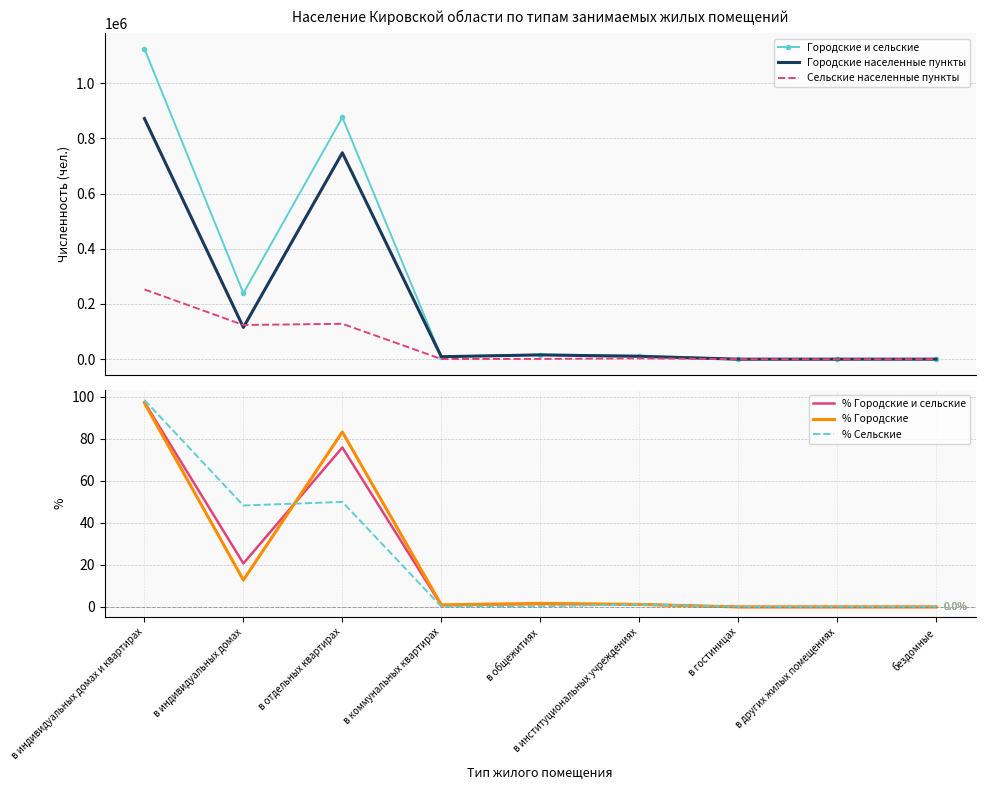

What is the difference between the maximum and minimum values in the Городские и сельские series?

1123991